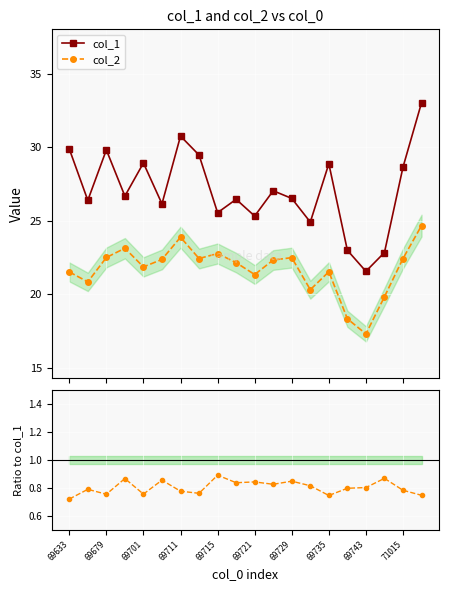

List the series in order of their peak value, highest first.

col_1, col_2, col_2 / col_1